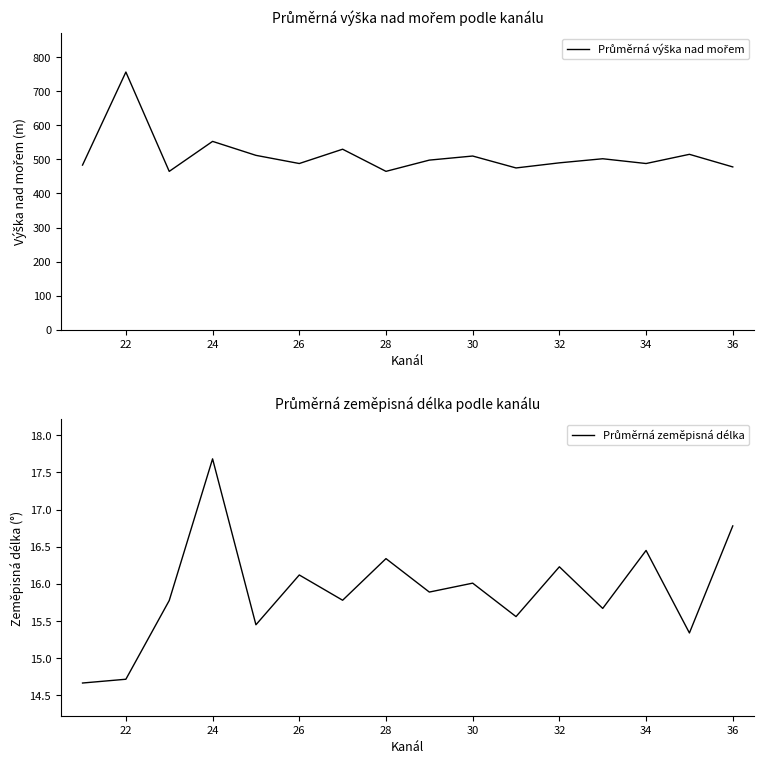

True or false: Průměrná zeměpisná délka and Průměrná výška nad mořem cross at least once.

False